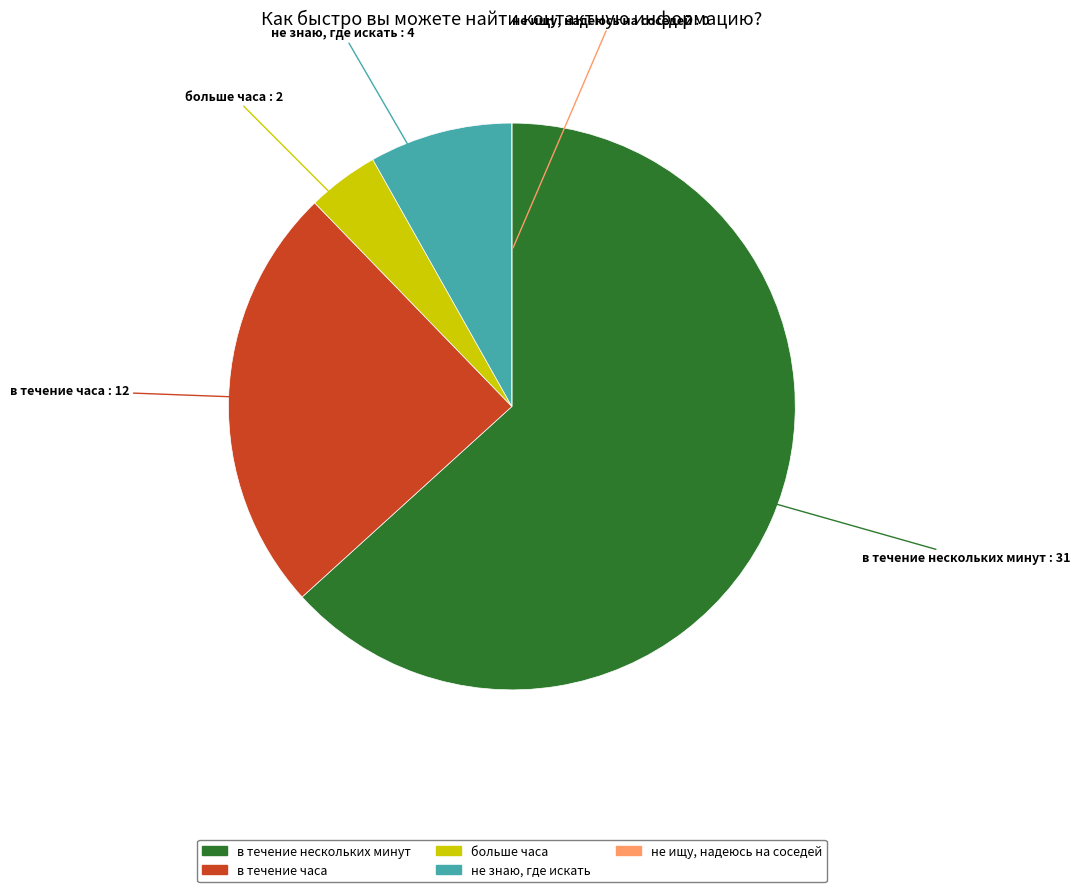

Approximately how many times larger is the value at не знаю, где искать compared to больше часа?

2.0